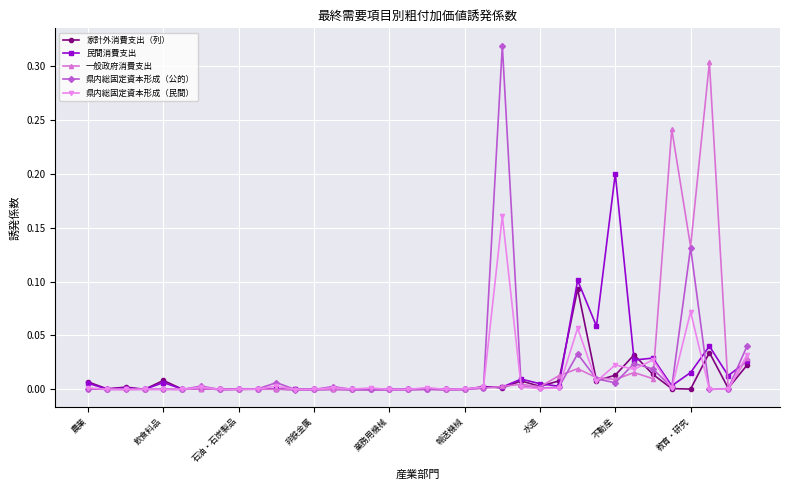

Rank the series by their maximum value, from highest to lowest.

県内総固定資本形成（公的）, 一般政府消費支出, 民間消費支出, 県内総固定資本形成（民間）, 家計外消費支出（列）